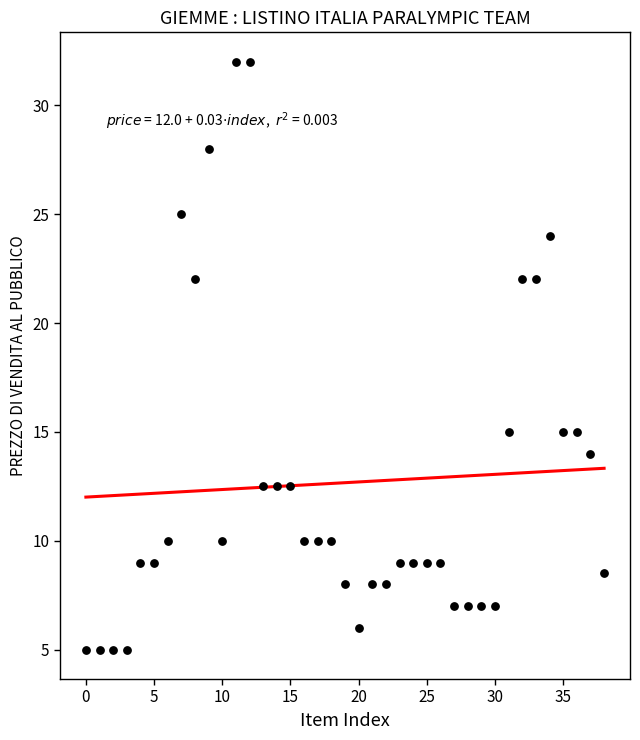

What is the range of Y values (max minus min)?

27.0